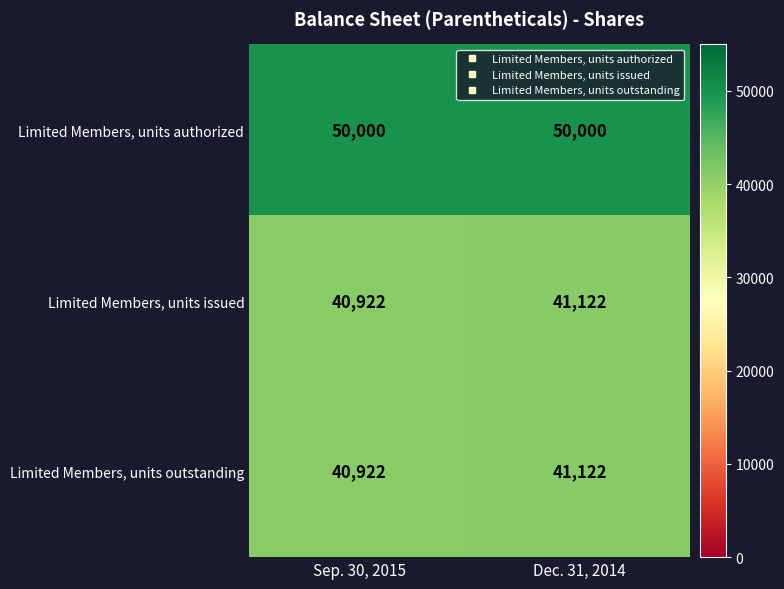

The value of Limited Members, units authorized at Dec. 31, 2014 is 85513. True or false?

False